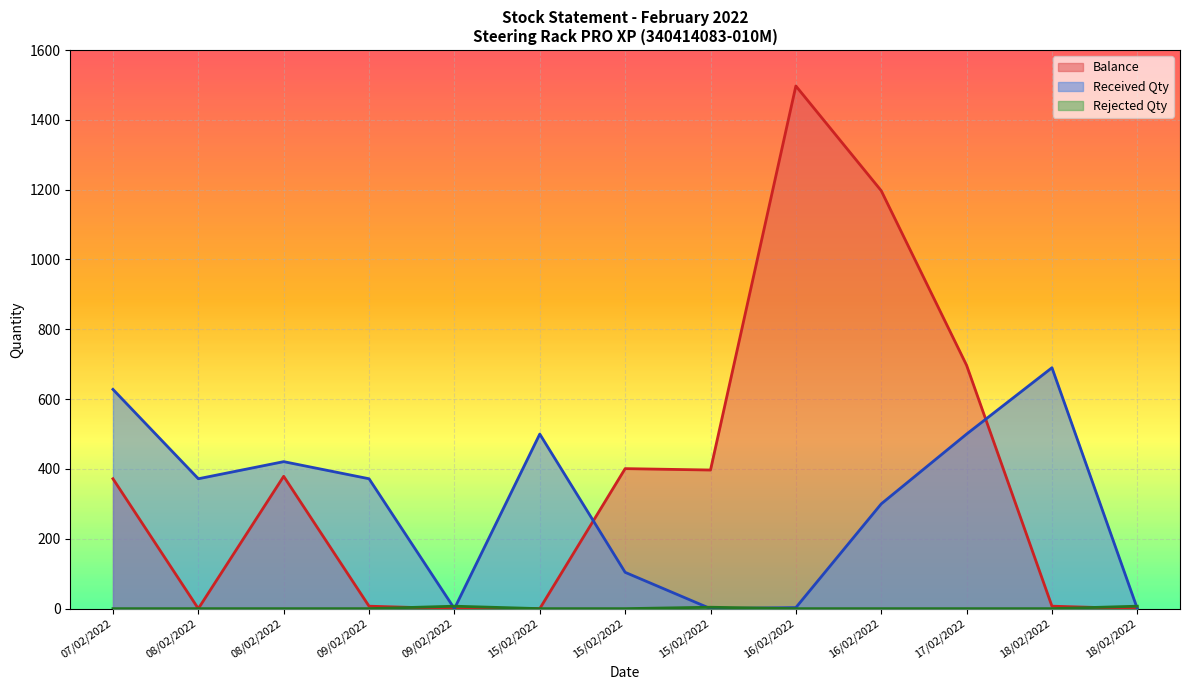

At which label does Balance reach its minimum?

08/02/2022